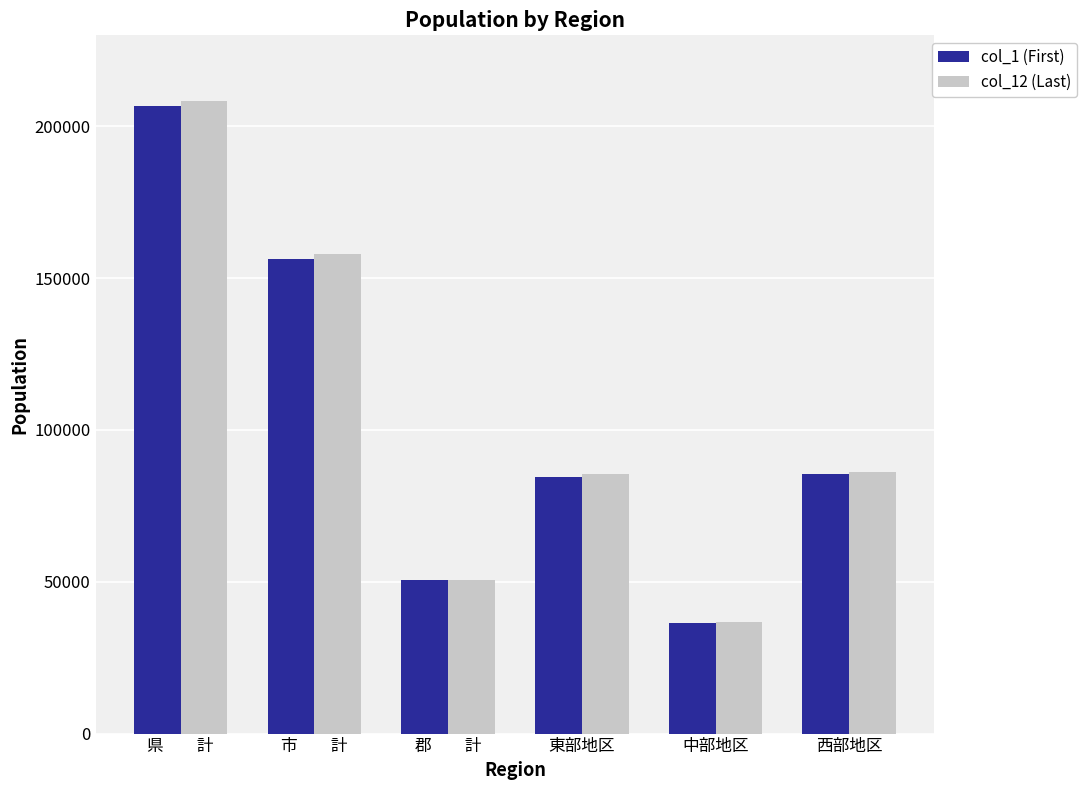

What is the difference between the col_12 (Last) values at 中部地区 and 東部地区?

48572